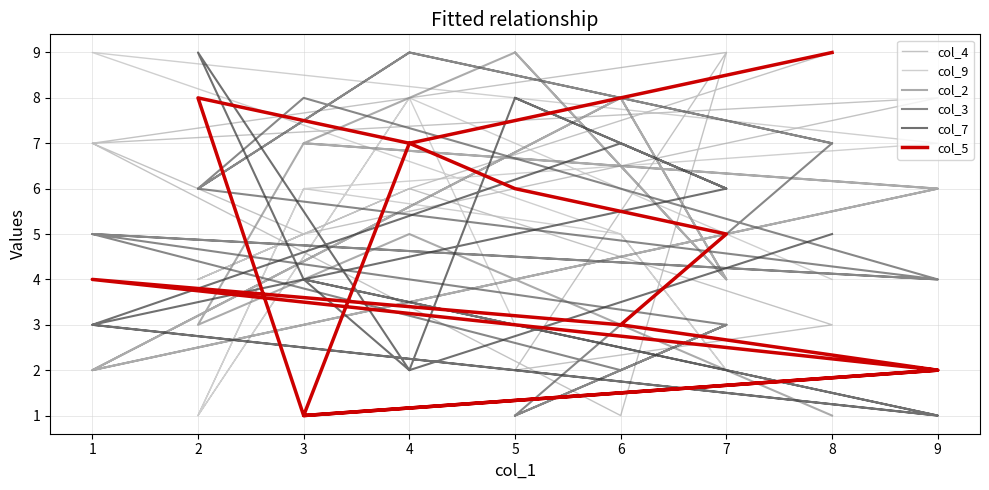

Between 1 and 3, which series saw the biggest shift?

col_2